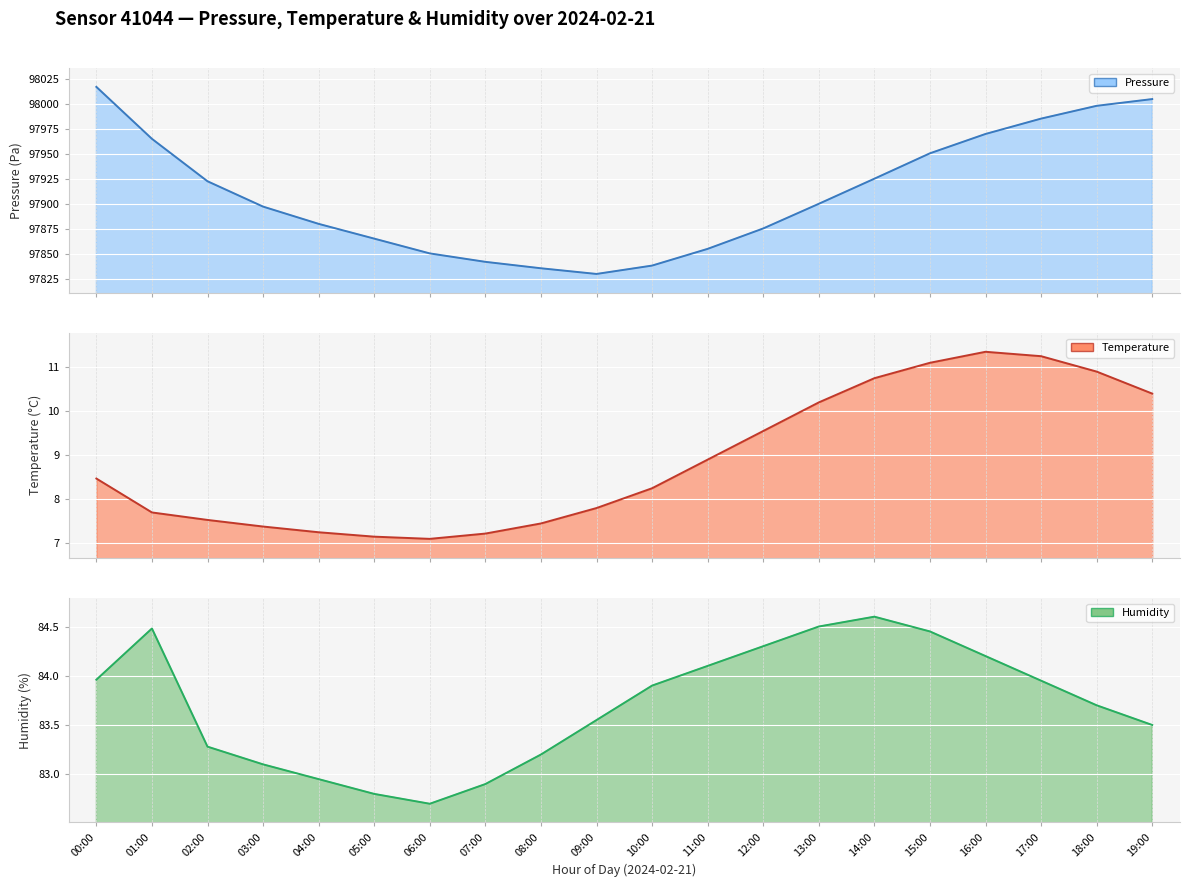

Which series has the largest total across all categories?

pressure